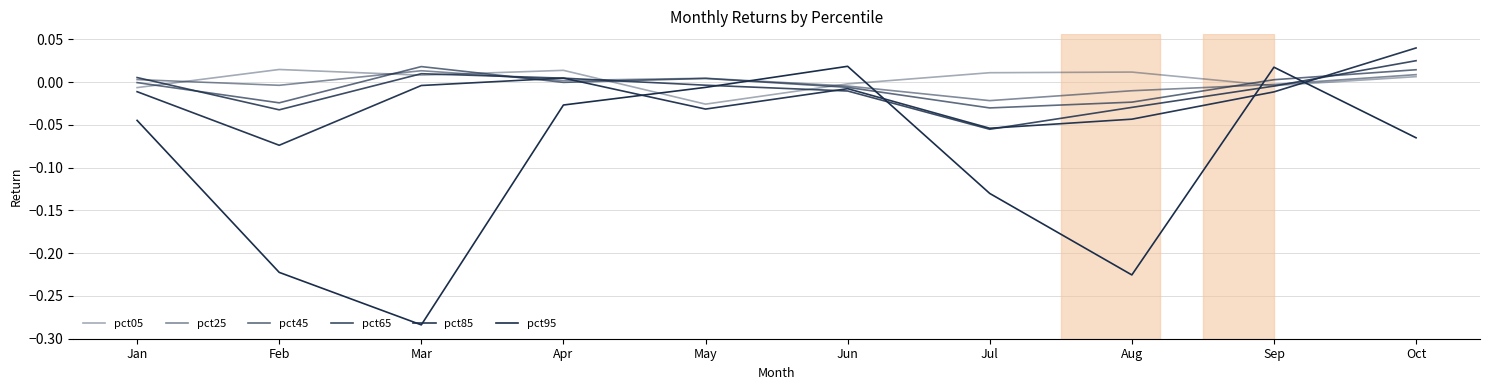

Which has a higher value, Oct or Jun?

Oct